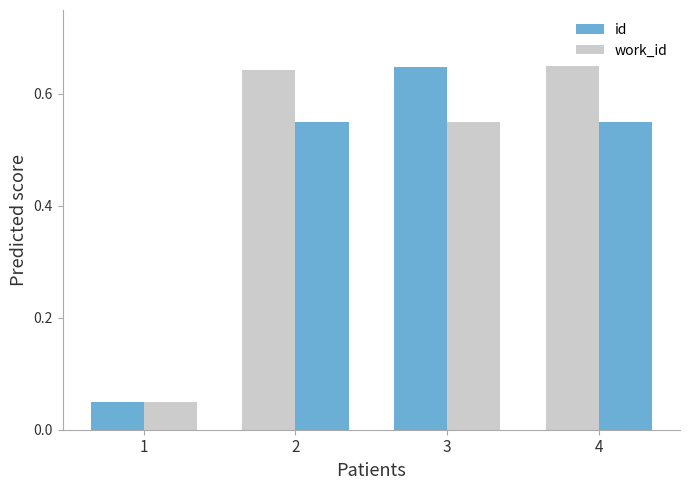

How many categories are shown in the chart?

4